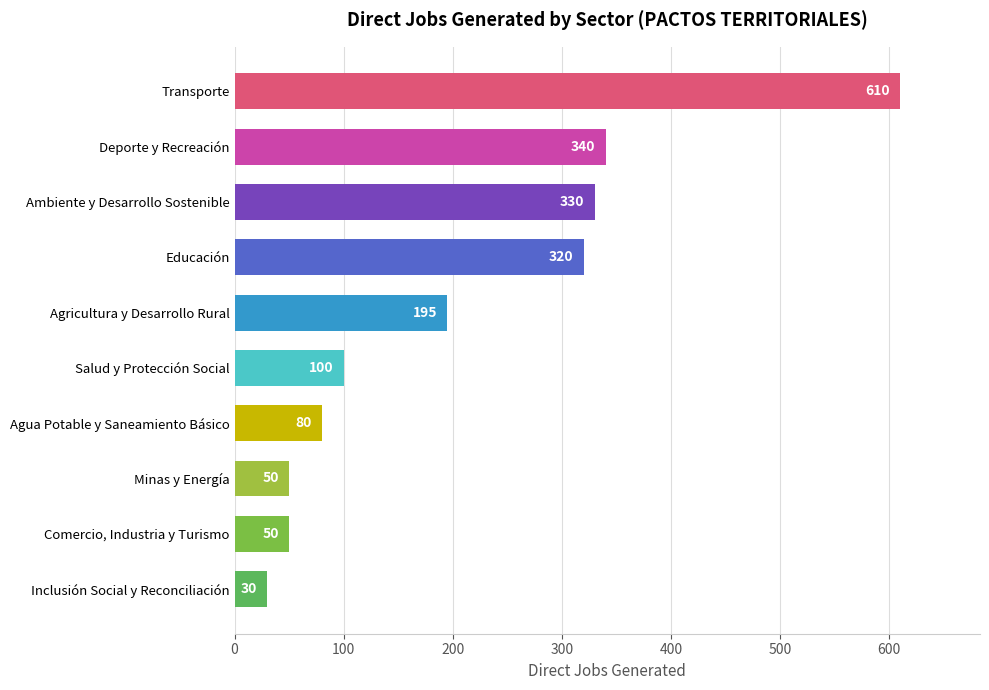

Read the value at Agua Potable y Saneamiento Básico, to the nearest 50.

100